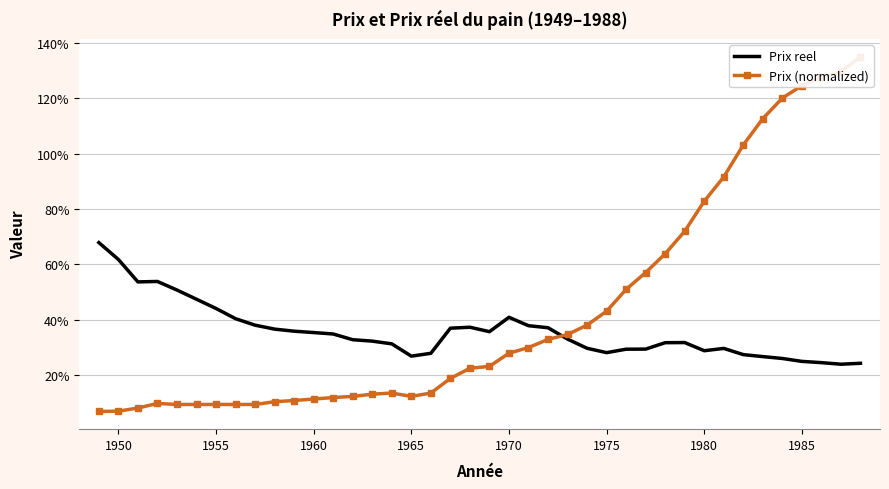

True or false: Prix (normalized) has a value of 0.8 at 27.

False